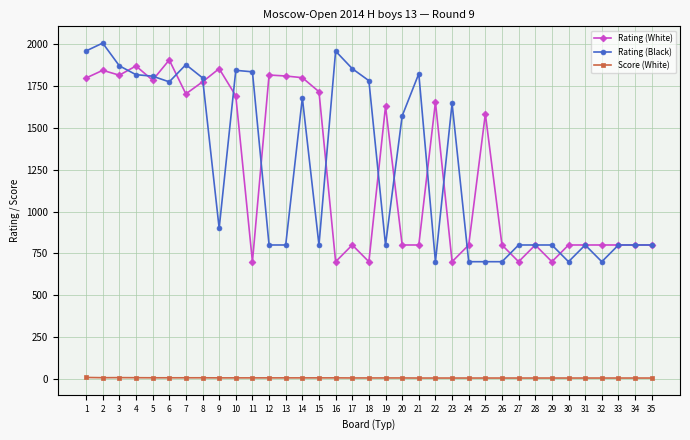

What is the maximum value for Rating (White)?

1907.0